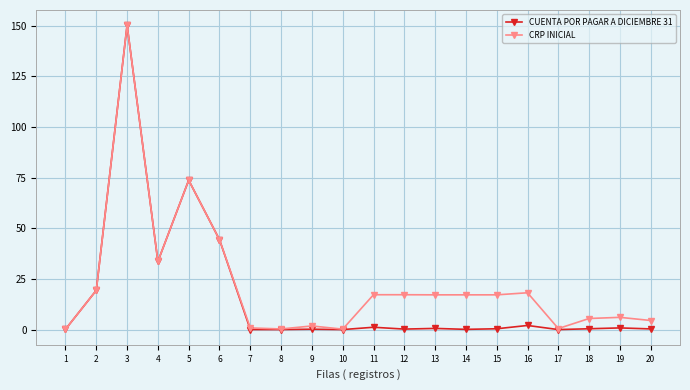

How many lines are shown in the chart?

2